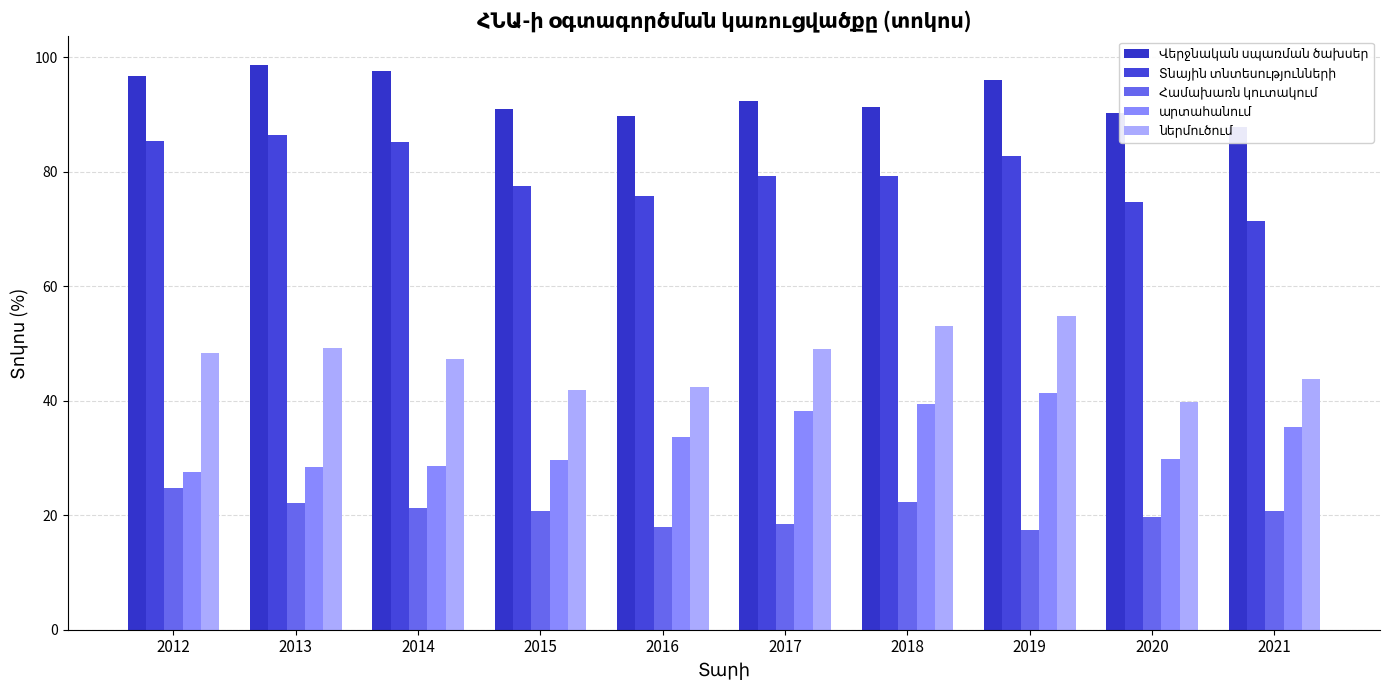

What is the difference between the maximum and minimum values in the Տնային տնտեսությունների series?

14.9